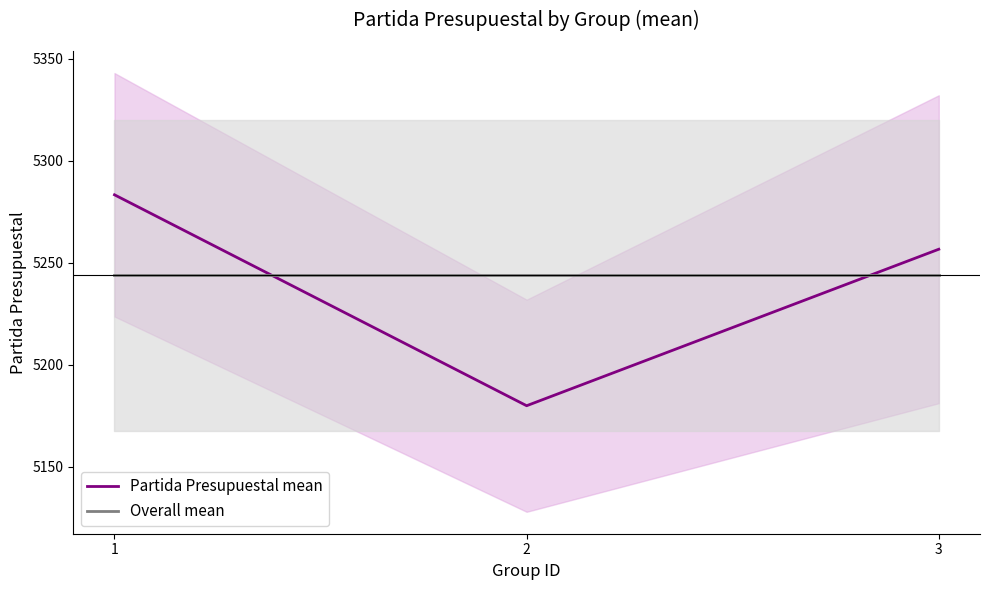

What is the approximate value of Partida Presupuestal mean at 3?

5256.7